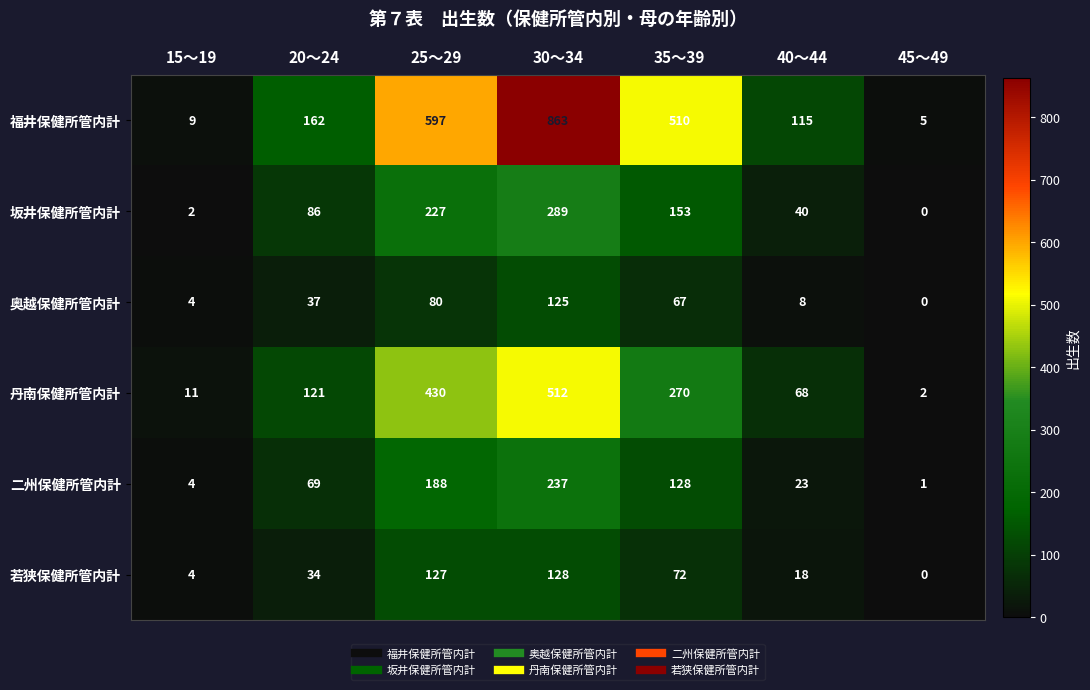

How many series are shown in this chart?

6